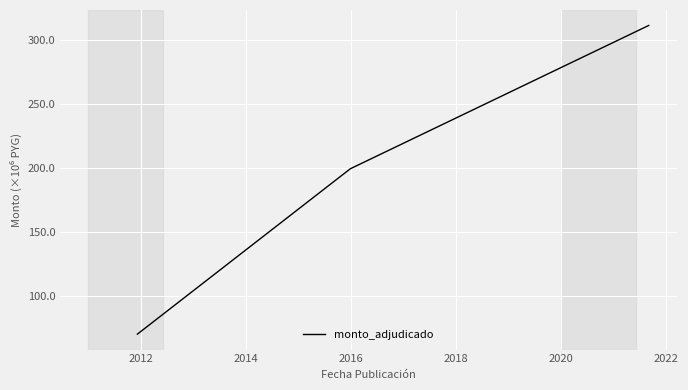

What is the smallest value displayed?

70.0